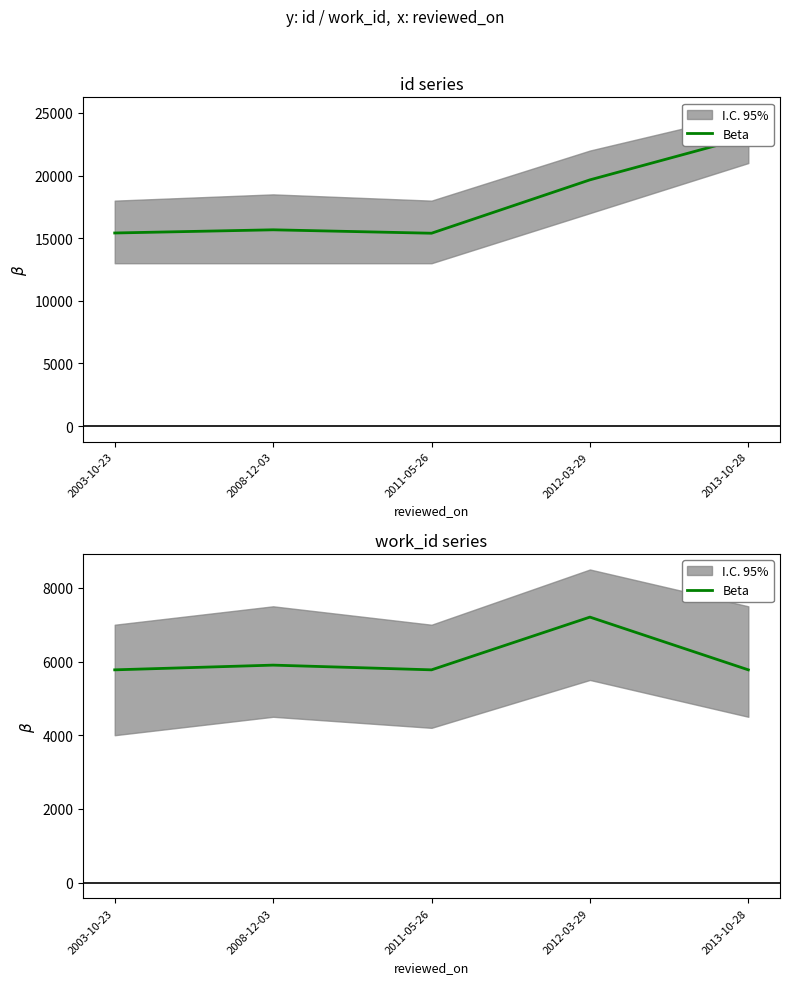

What is the ratio of the value at 2003-10-23 to the value at 2011-05-26?

1.0